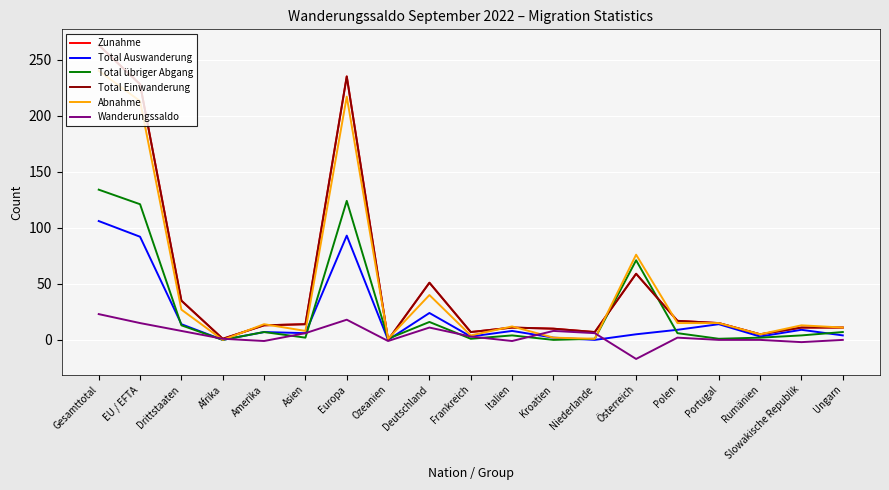

What is the highest value of the Total Auswanderung series?

106